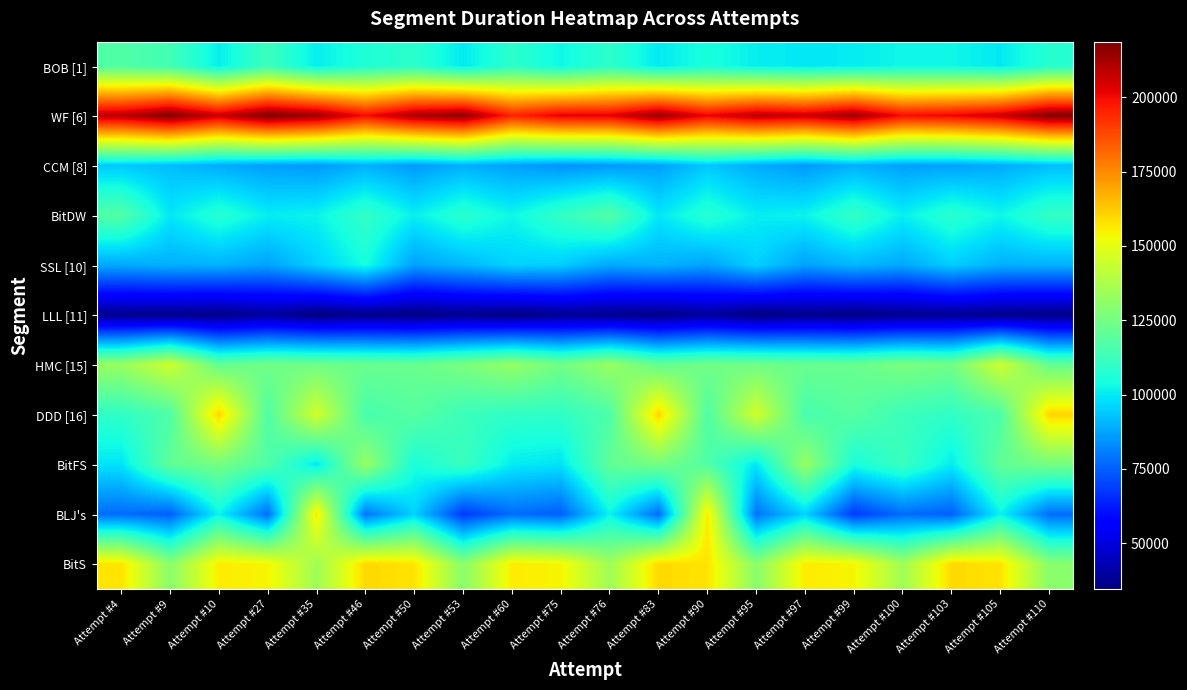

What is the difference between the highest and lowest values at Attempt #97?

170177